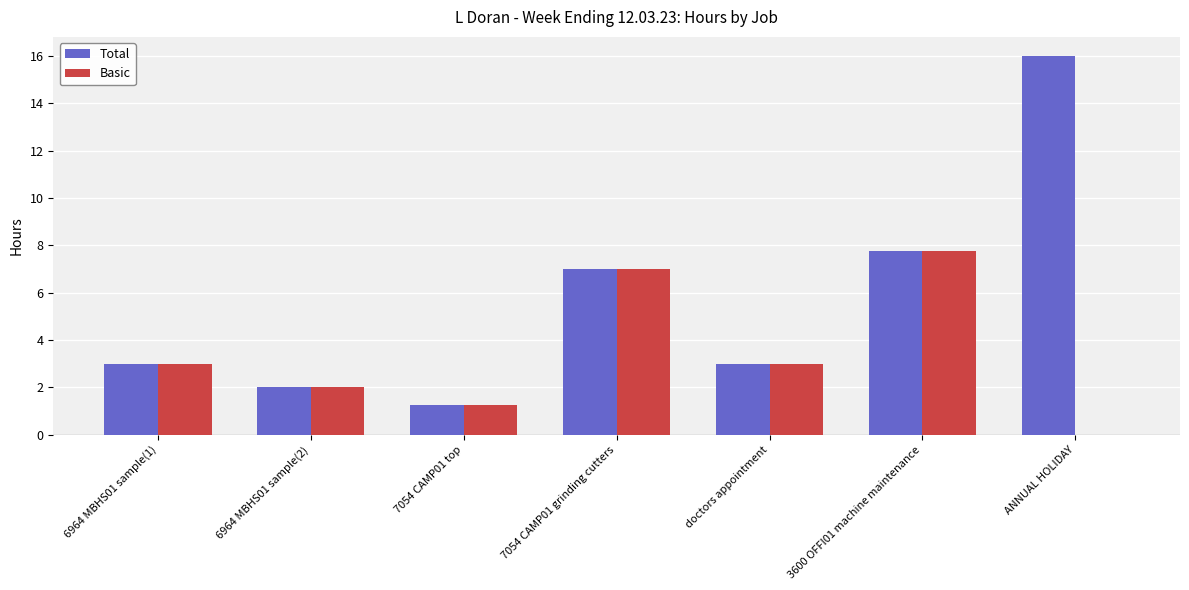

Which series has the largest range (max minus min)?

Total